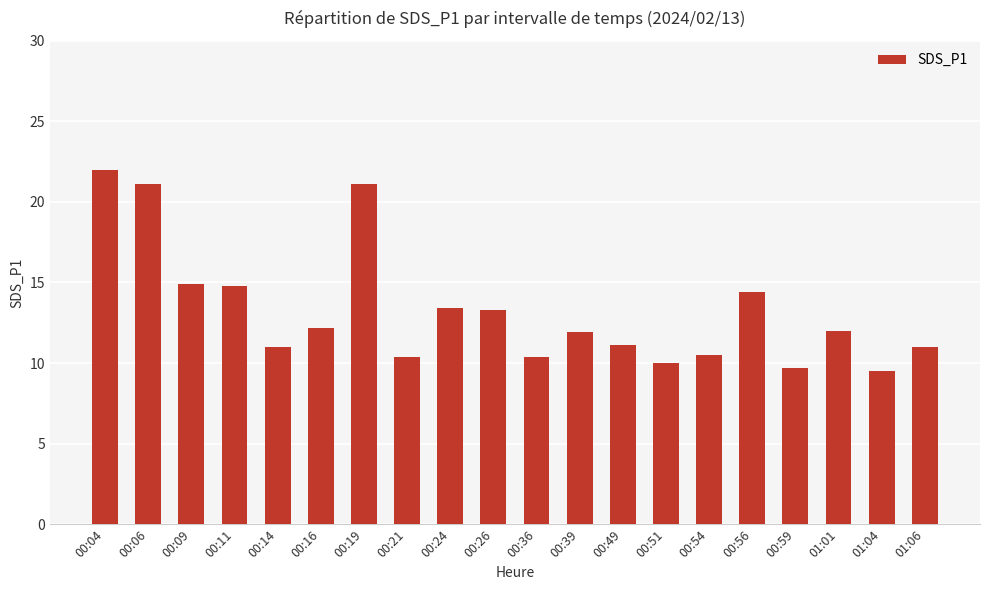

What is the label of the 13th bar from the left?

00:49